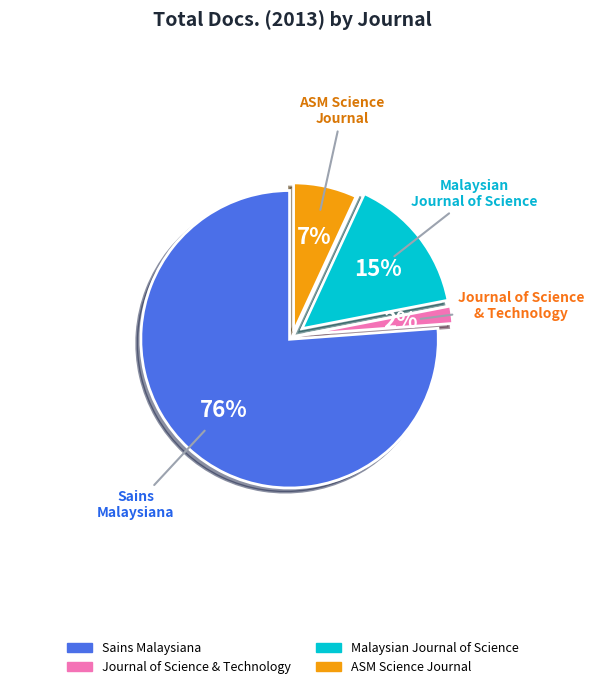

To the nearest percent, what is the average slice percentage?

25%